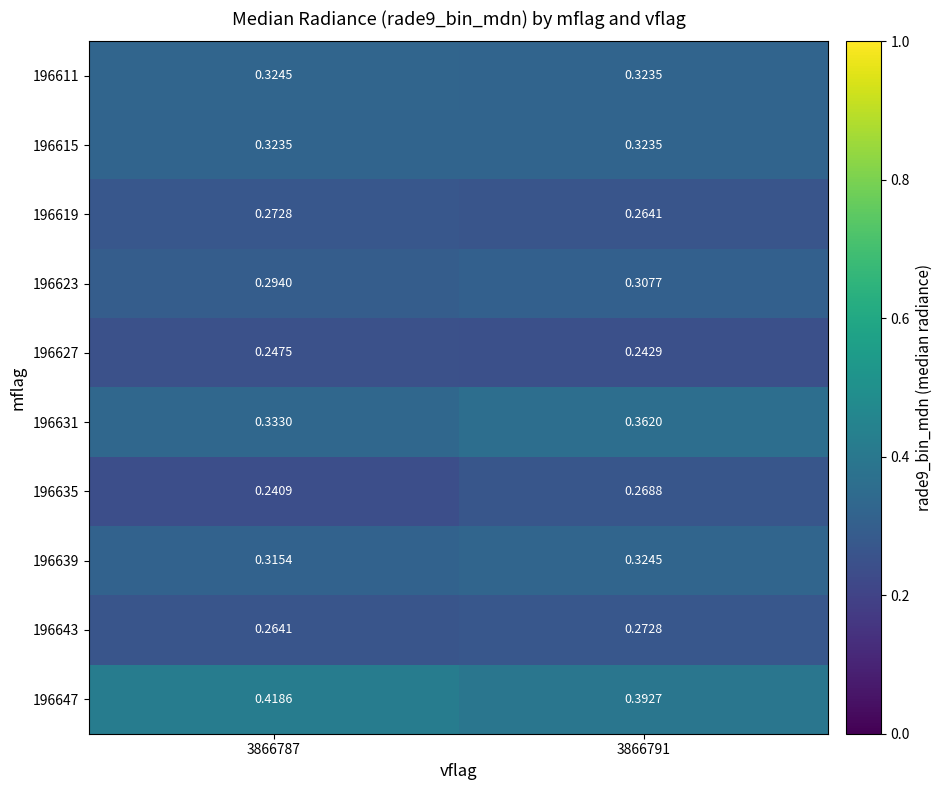

Which series has the largest range (max minus min)?

196631